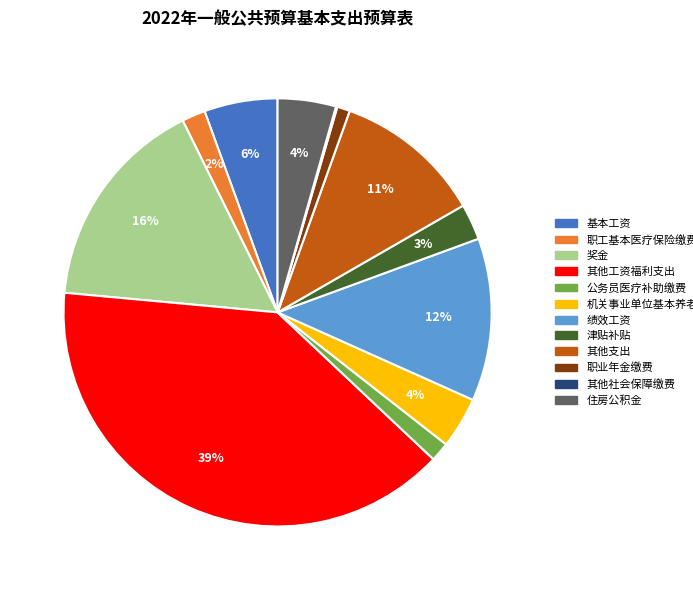

Is it true that 基本工资 is 20% of the pie?

False